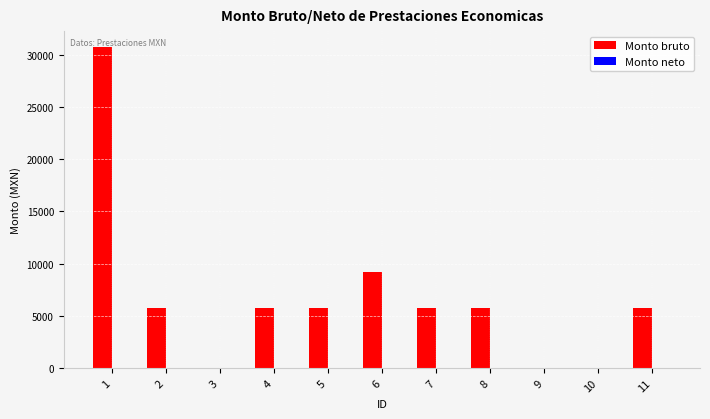

Is it true that the value at 4 is 8984.2?

False